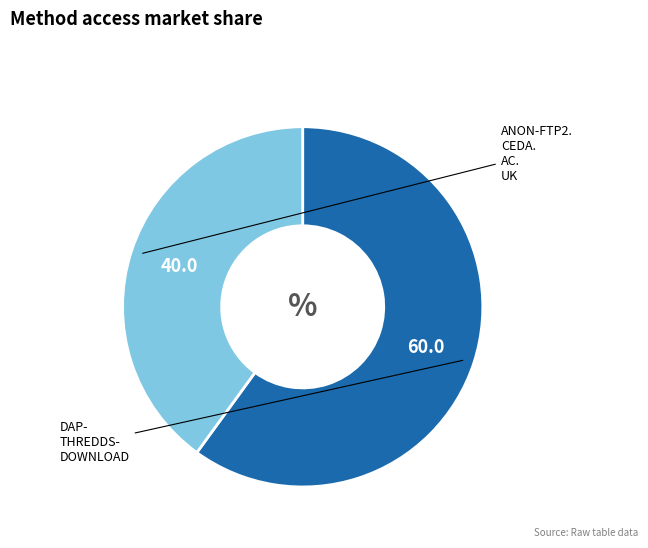

Is there a majority slice in this chart?

Yes